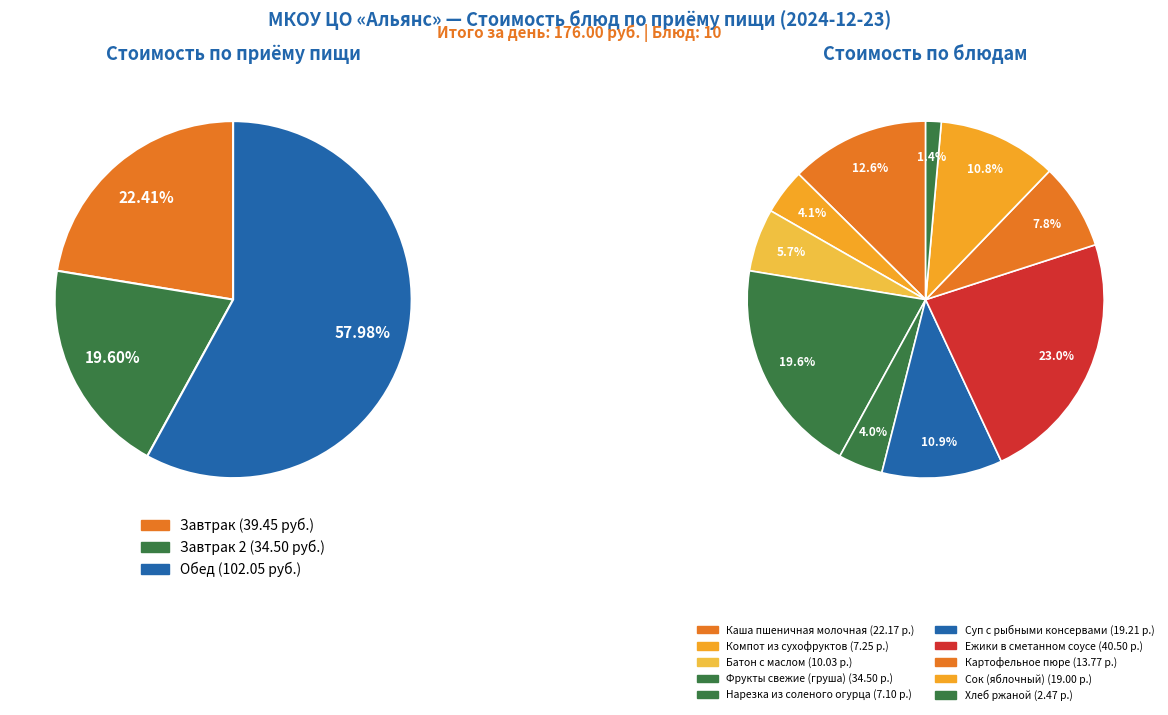

Is it true that Ежики в сметанном соусе is 23% of the pie?

True